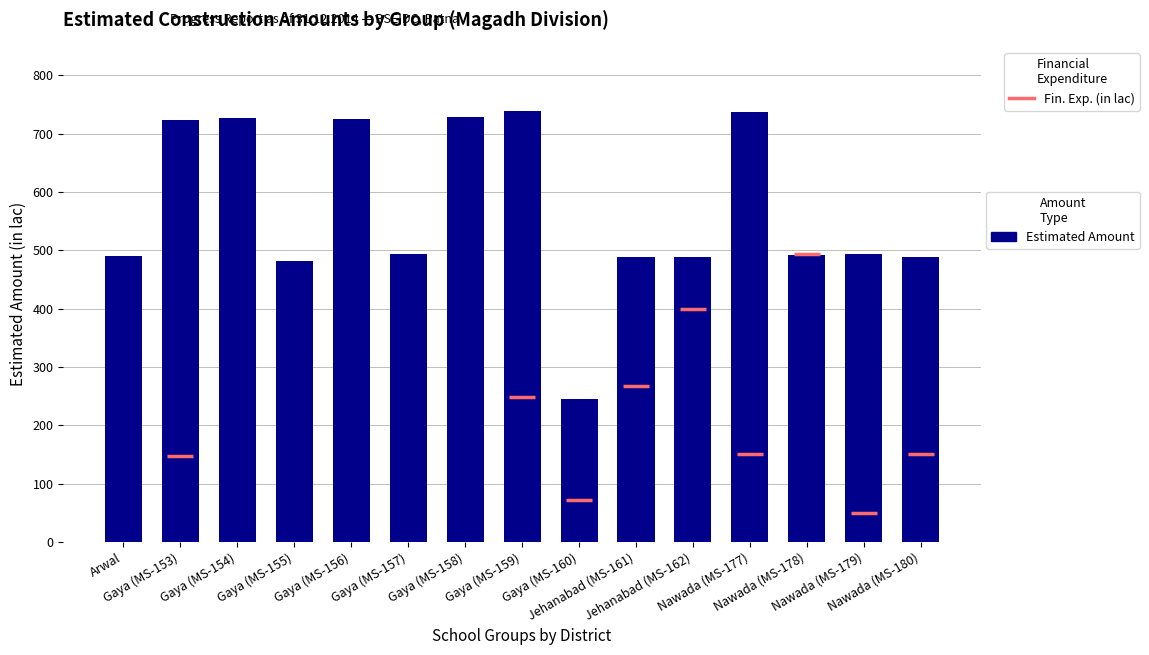

What is the approximate value at Gaya (MS-160)?

245.6